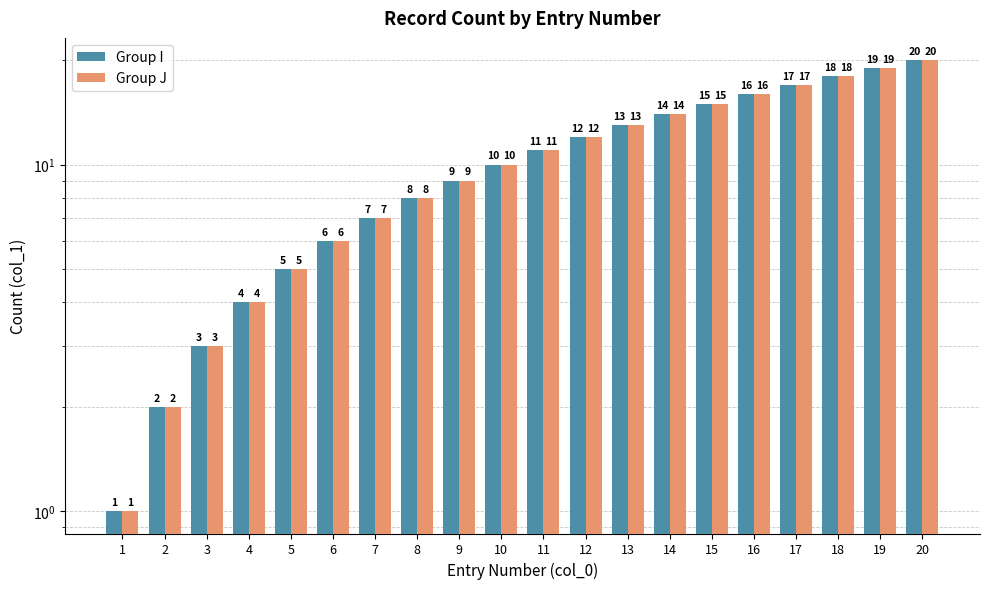

What is the maximum value for Group J?

20